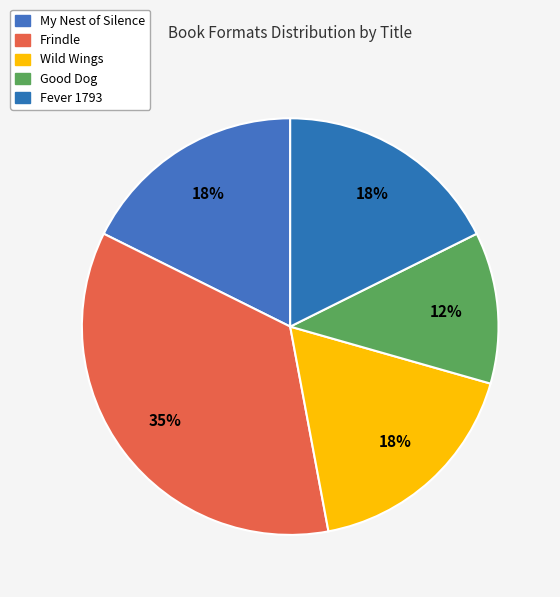

Which slice is the smallest?

Good Dog